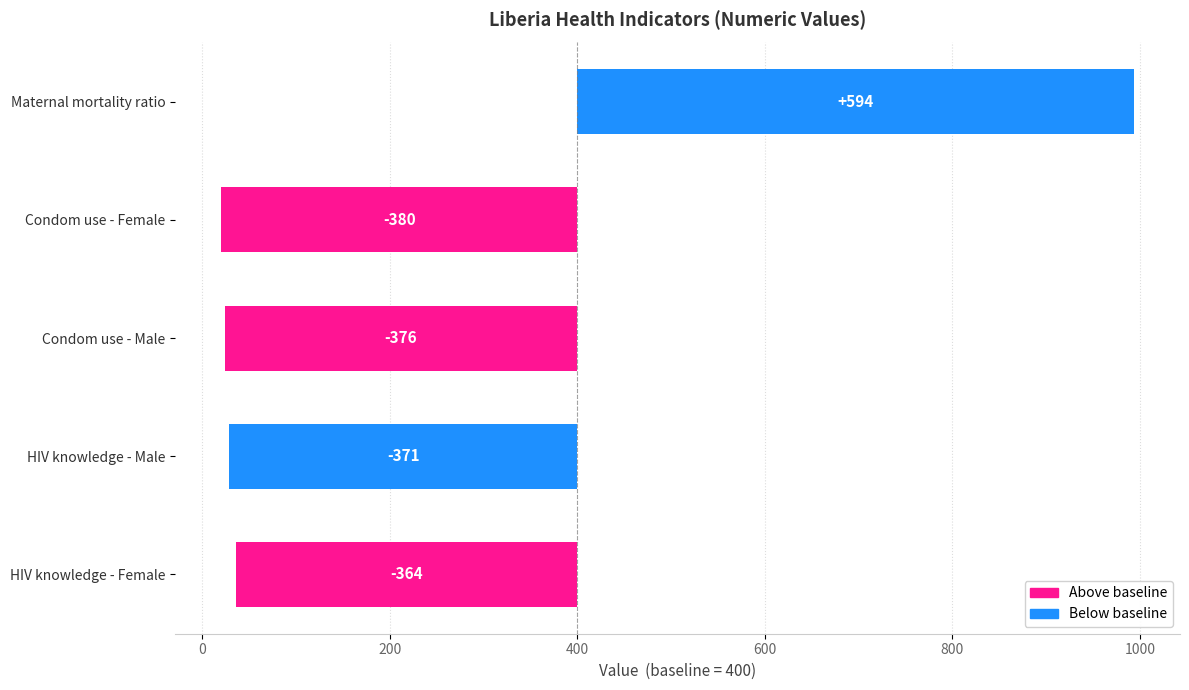

Is it true that the value at HIV knowledge - Male is -371?

True